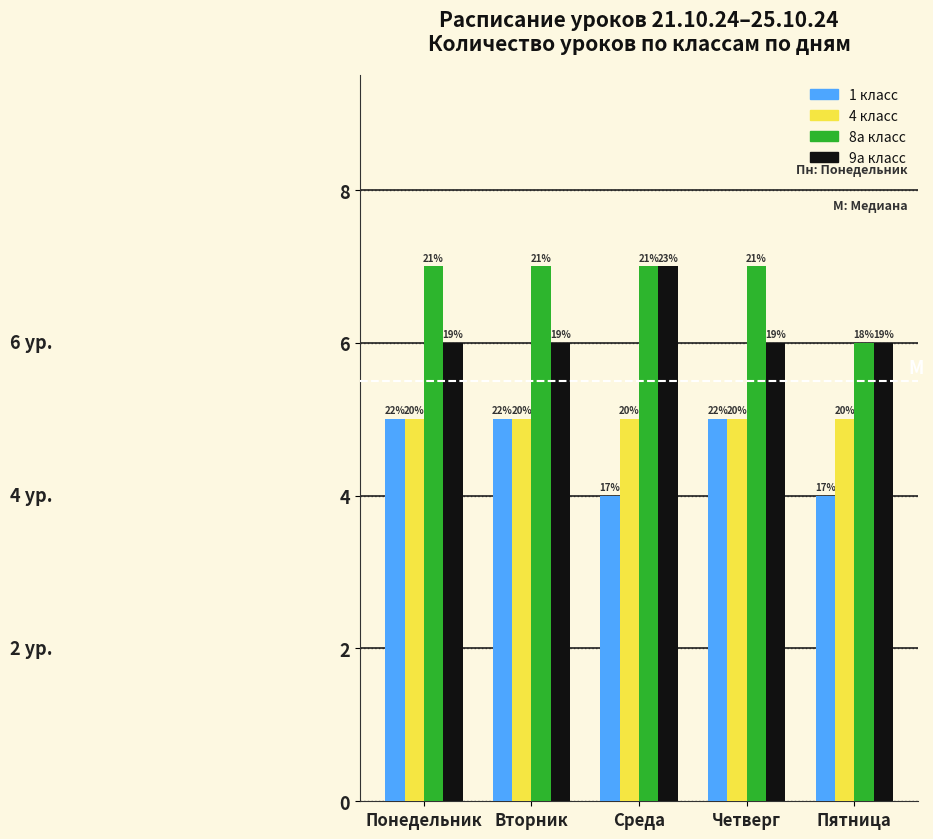

How many bars are there in total?

20